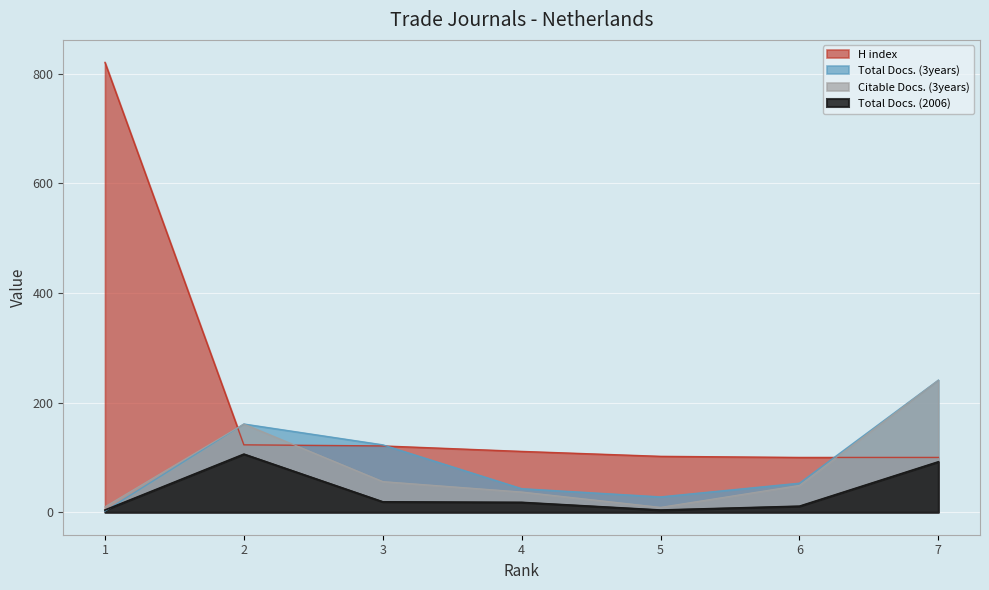

True or false: Citable Docs. (3years) and Total Docs. (3years) cross at least once.

False